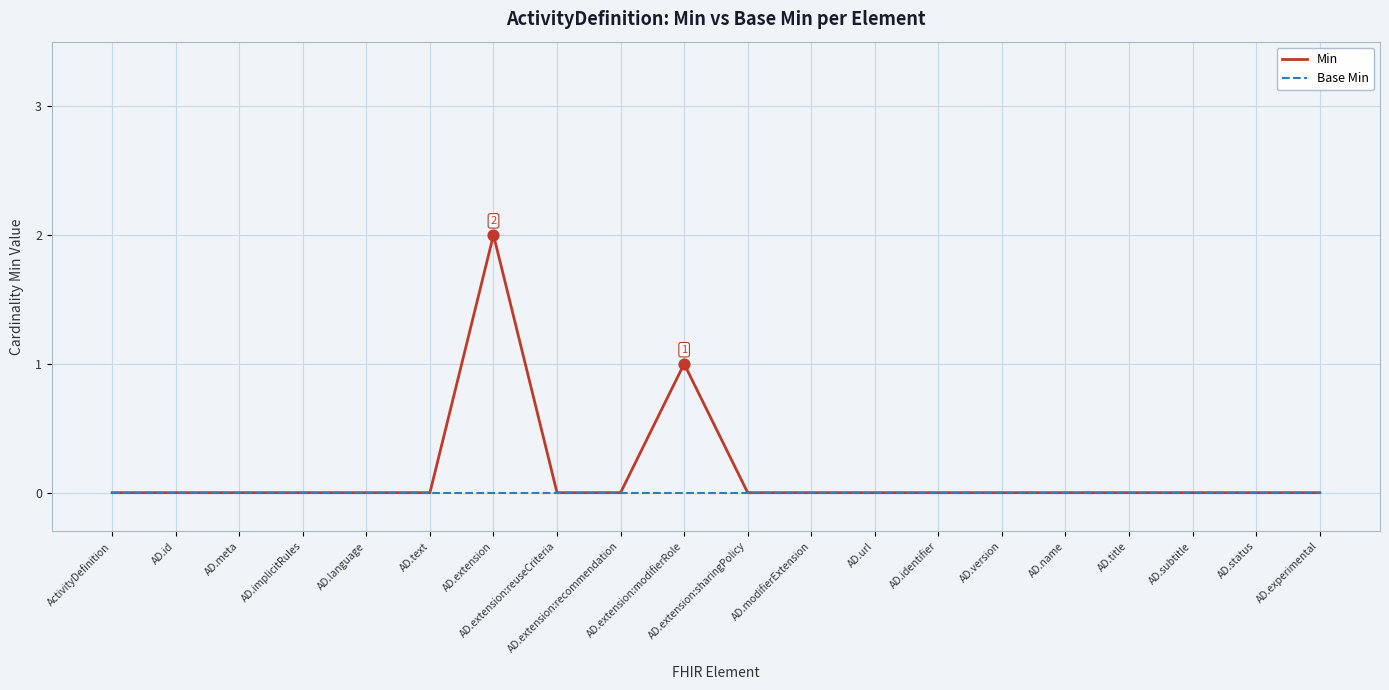

Which series has the widest spread of values?

Min